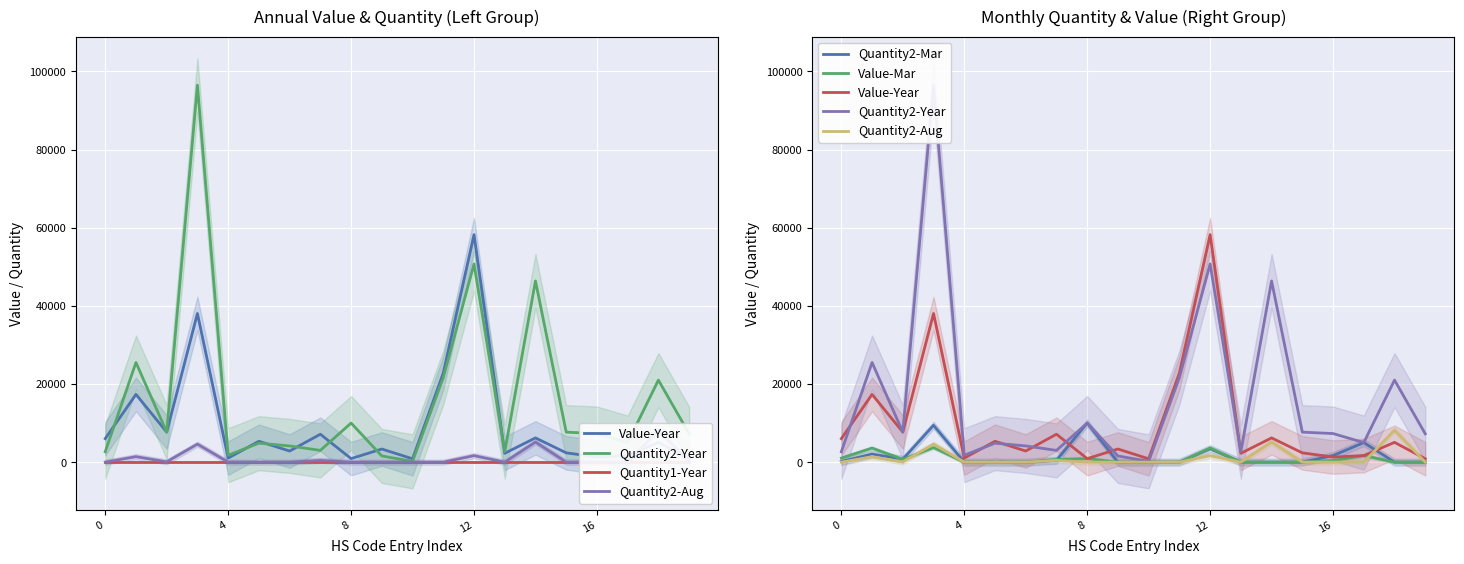

What is the sum of all Quantity2-Aug values?

21495